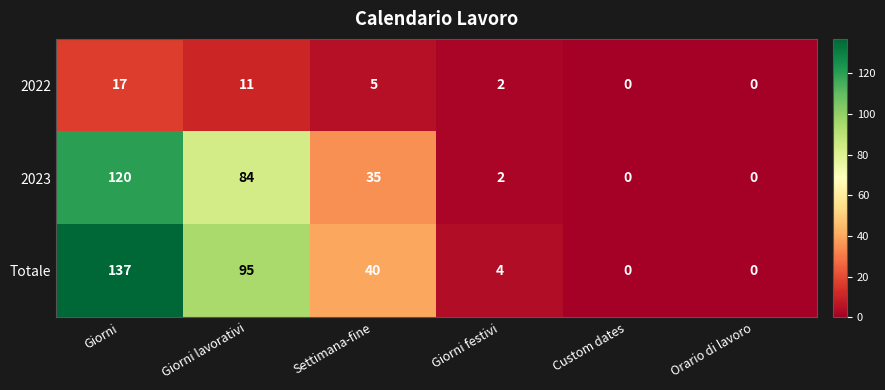

True or false: Totale has a value of 137 at Giorni.

True